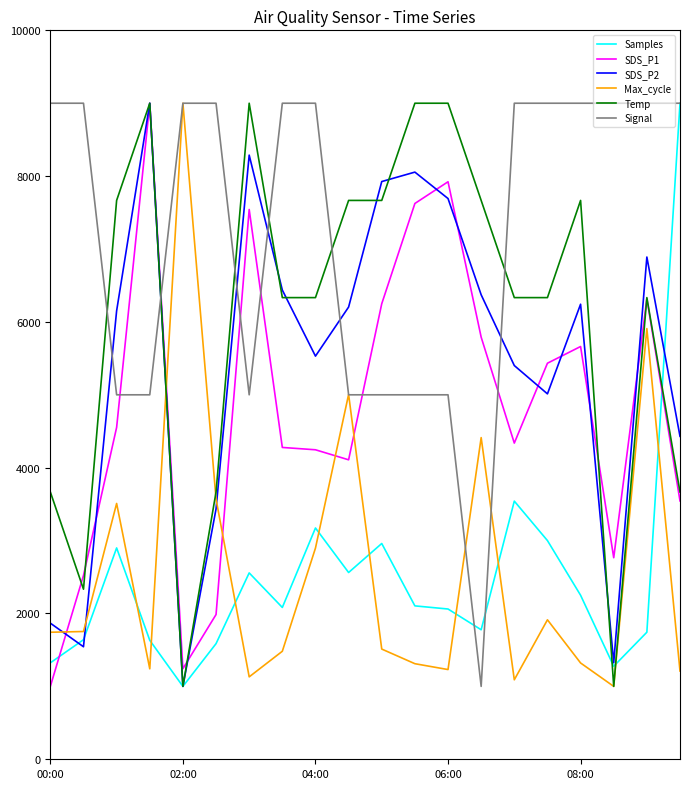

What is the smallest value displayed?

1000.0